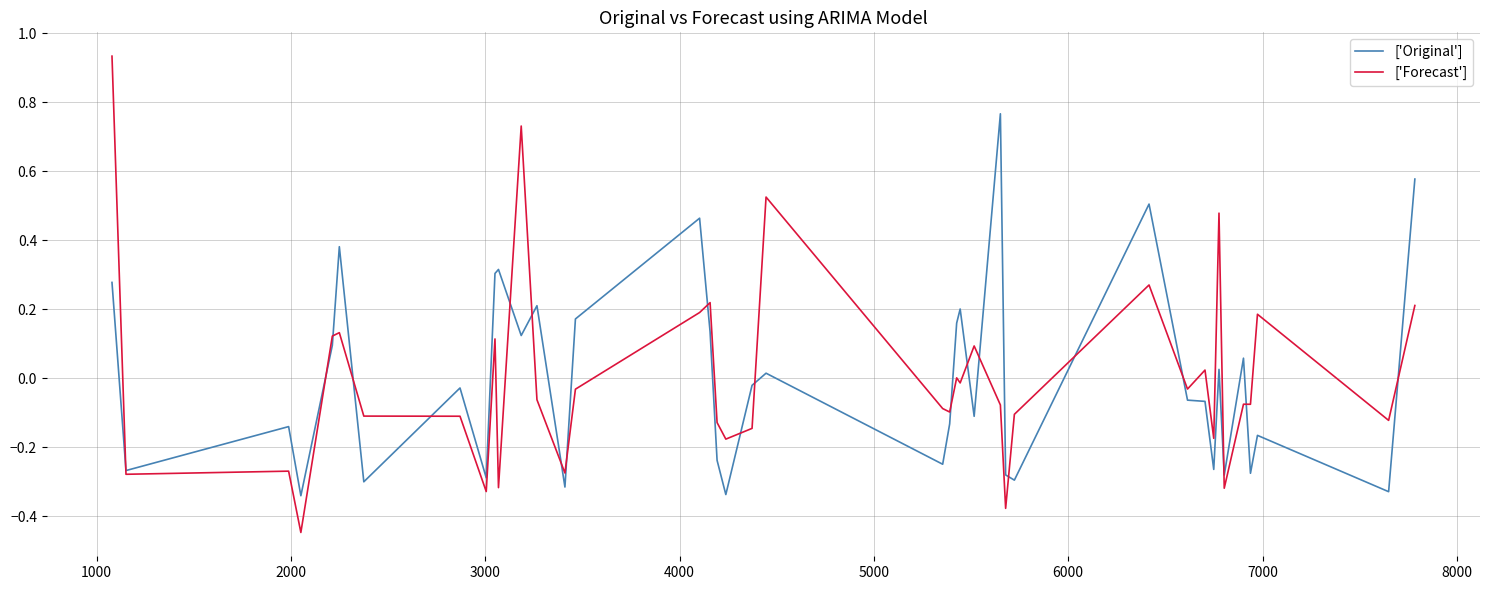

Does the chart display data point markers on the line(s)?

No